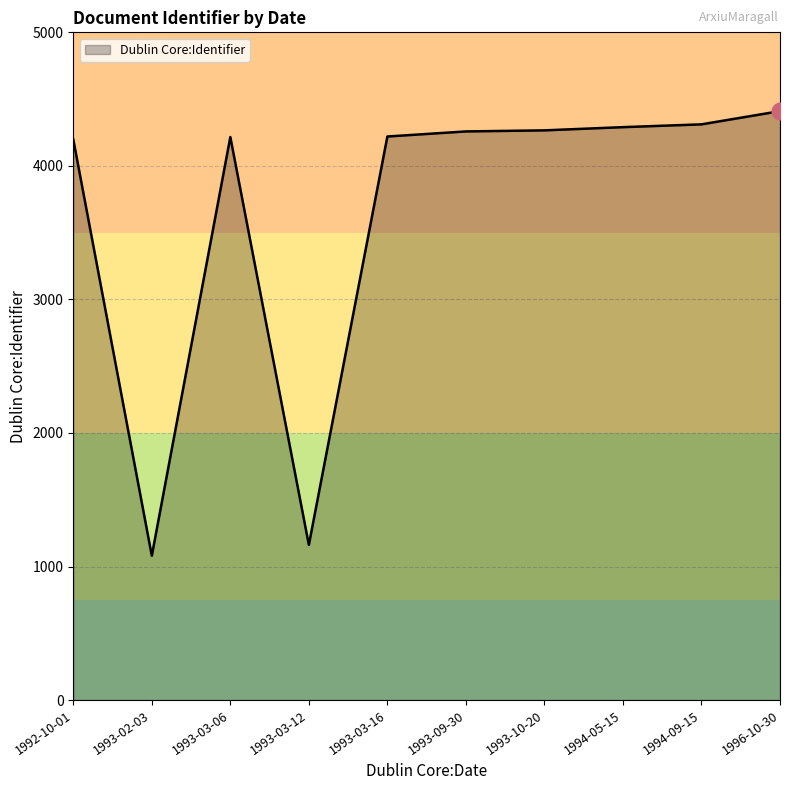

The value at 1996-10-30 is 4410. True or false?

True